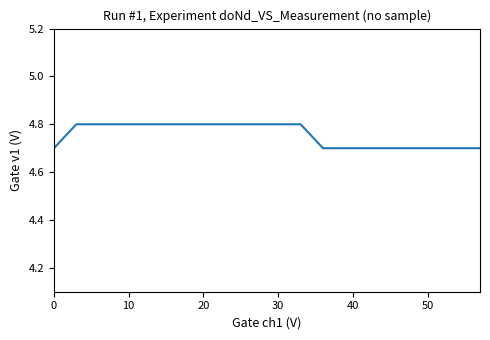

What is the greatest value displayed?

4.8